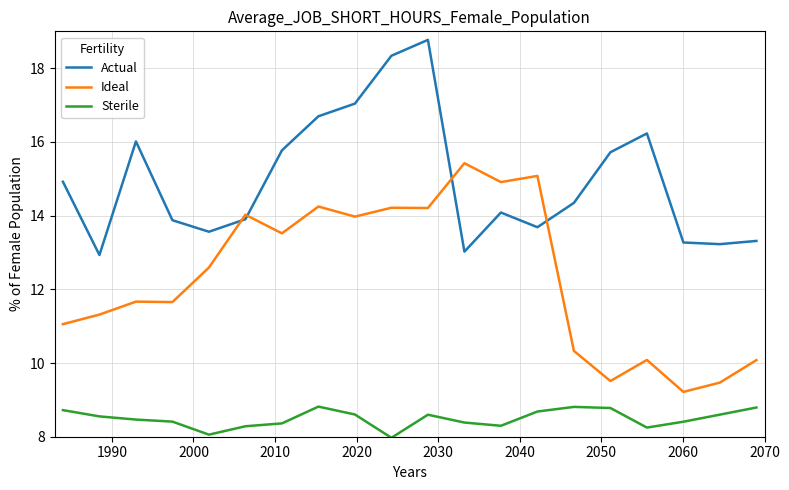

What is the sum of all Ideal values?

246.6